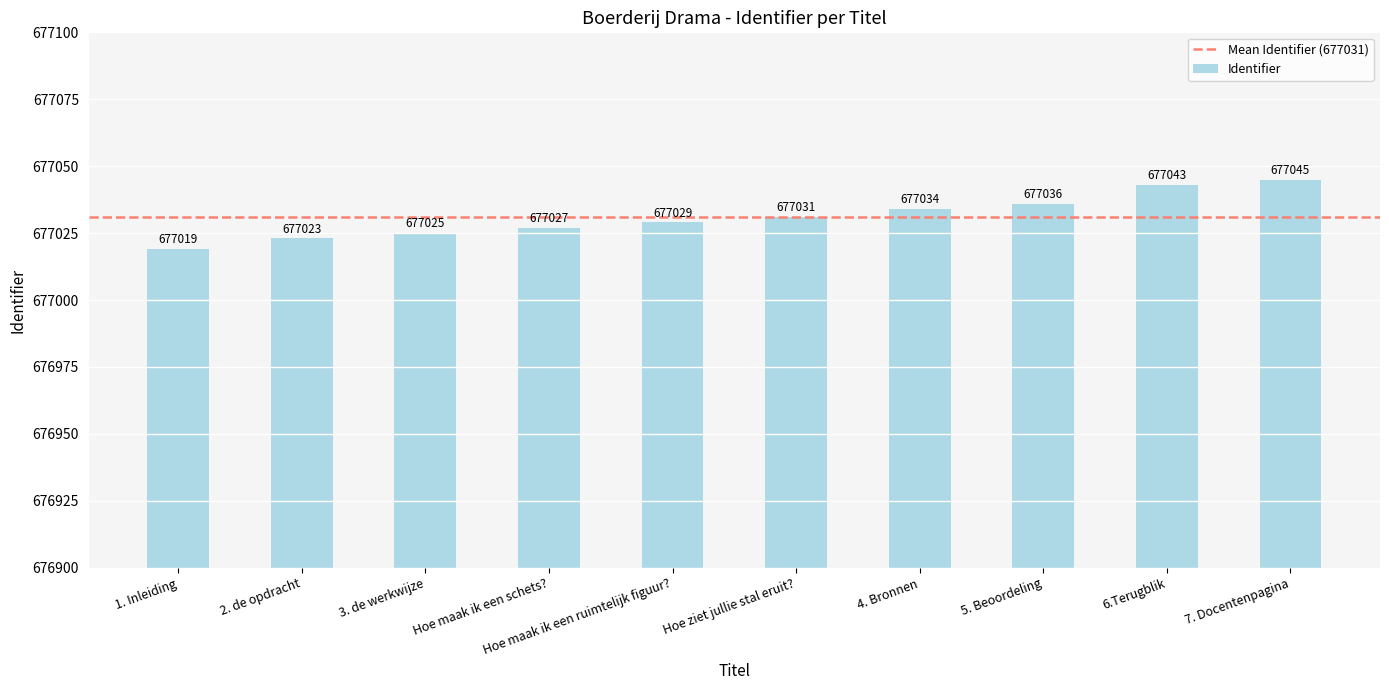

What is the label of the 8th bar from the left?

5. Beoordeling